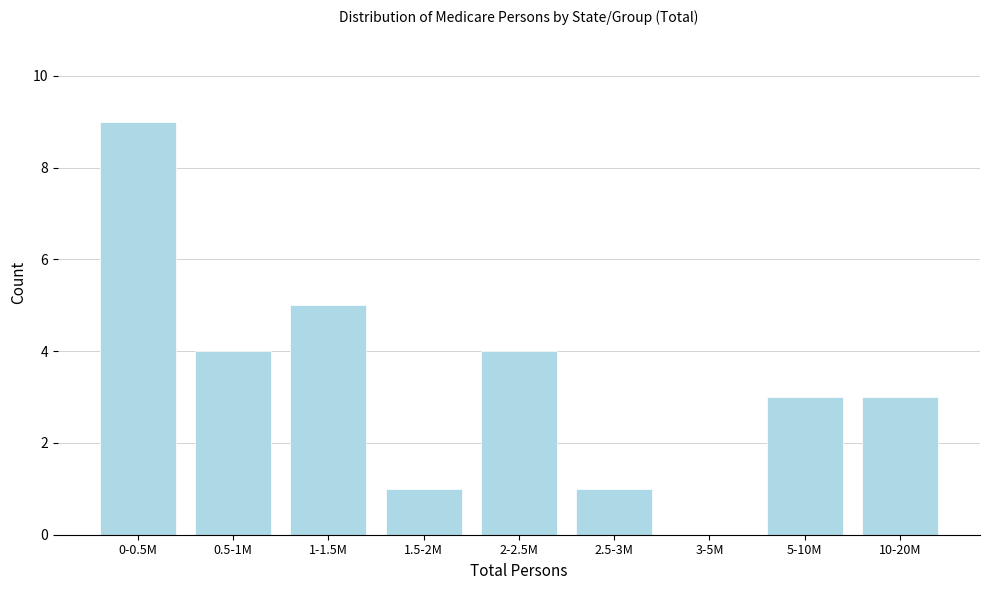

Reading left to right, what are all the values shown in this chart?

0-0.5M=9	0.5-1M=4	1-1.5M=5	1.5-2M=1	2-2.5M=4	2.5-3M=1	3-5M=0	5-10M=3	10-20M=3